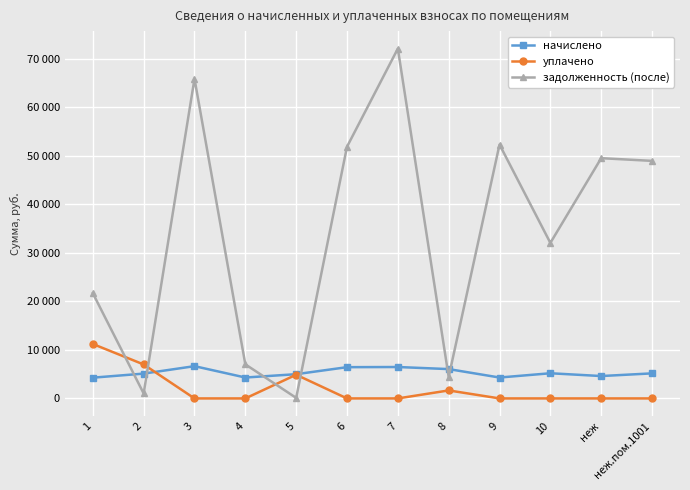

What are all the series names shown in the legend?

начислено, уплачено, задолженность (после)